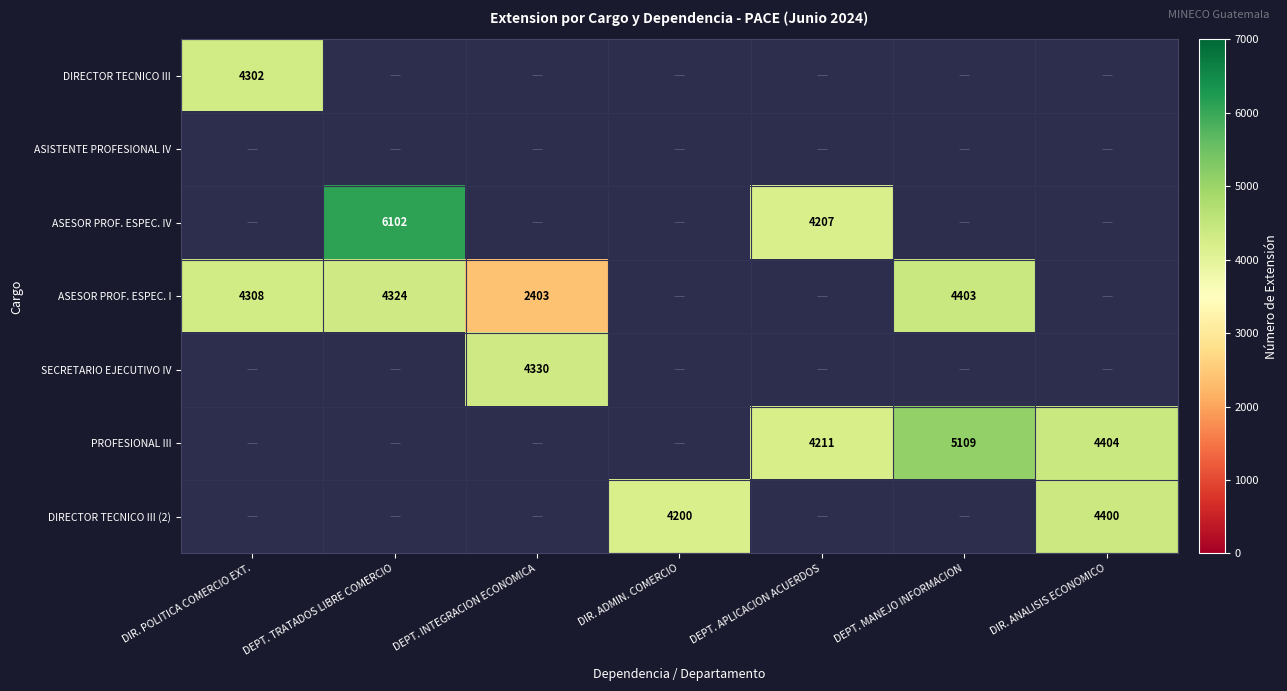

What is the sum of the PROFESIONAL III values at DEPT. MANEJO INFORMACION and DEPT. APLICACION ACUERDOS?

9320